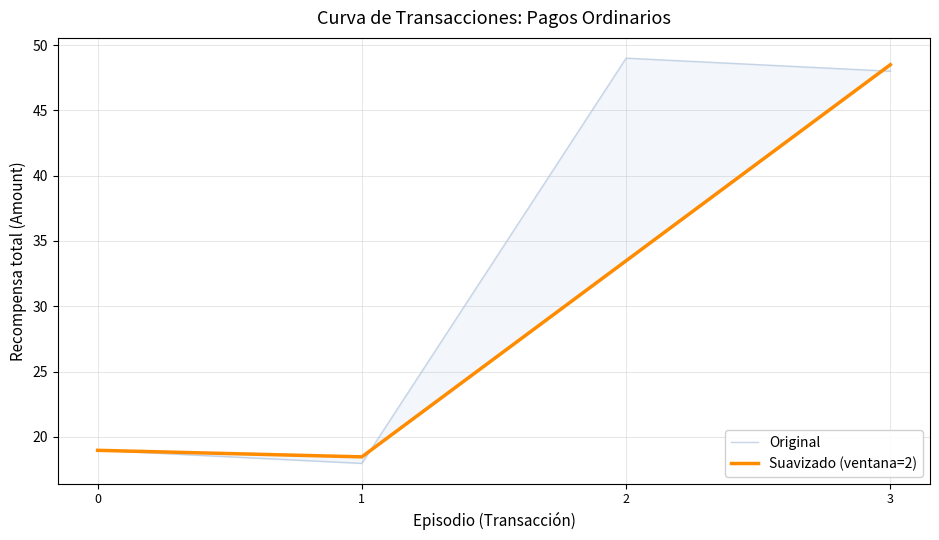

Count the number of categories in the chart.

4